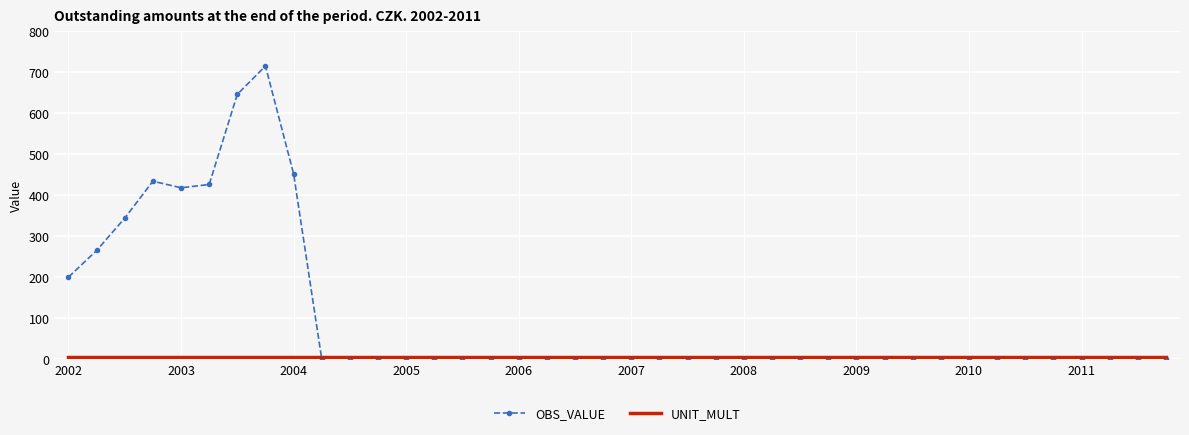

Which series has the largest range (max minus min)?

OBS_VALUE